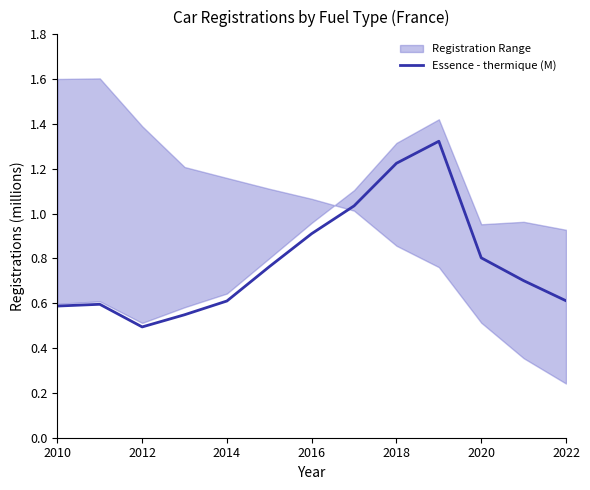

Is it true that Essence - thermique (M) equals 0.2 at 2022?

False